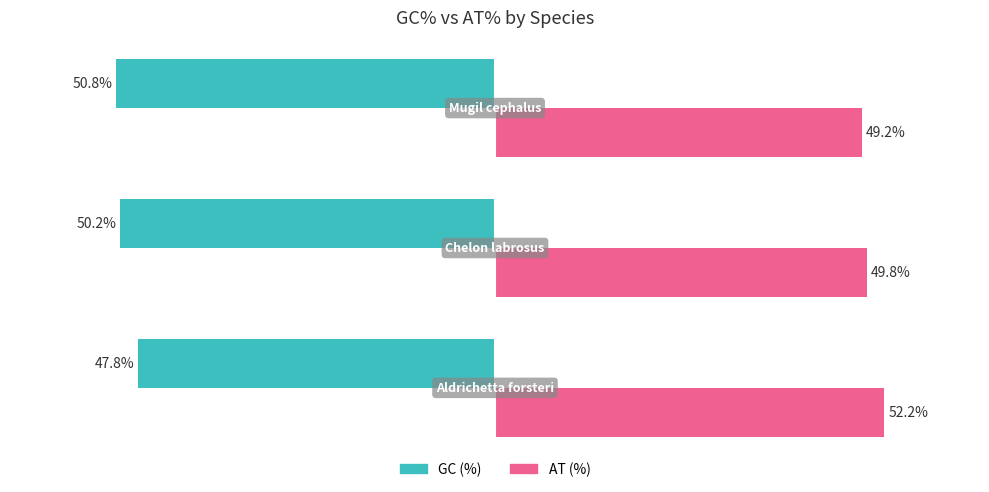

List the series in order of their overall mean, highest first.

AT (%), GC (%)